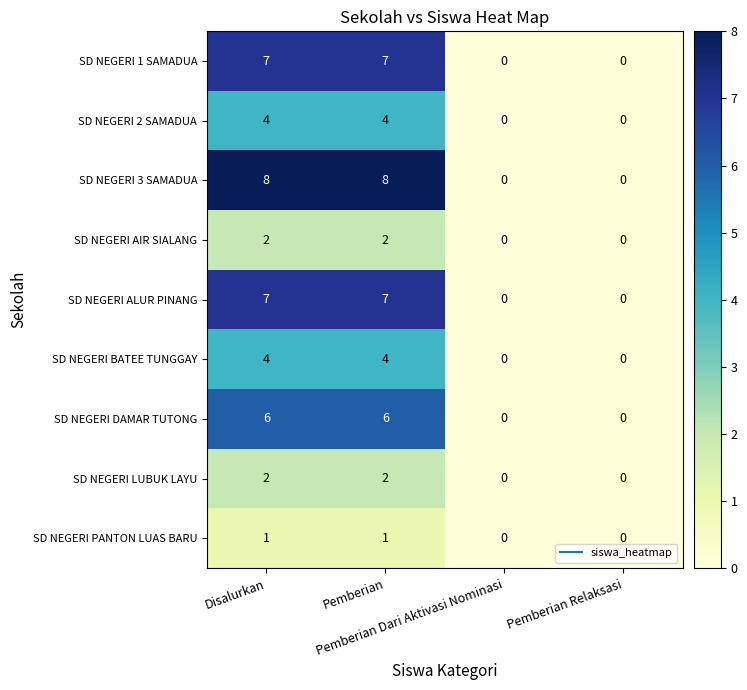

What is the greatest value displayed?

8